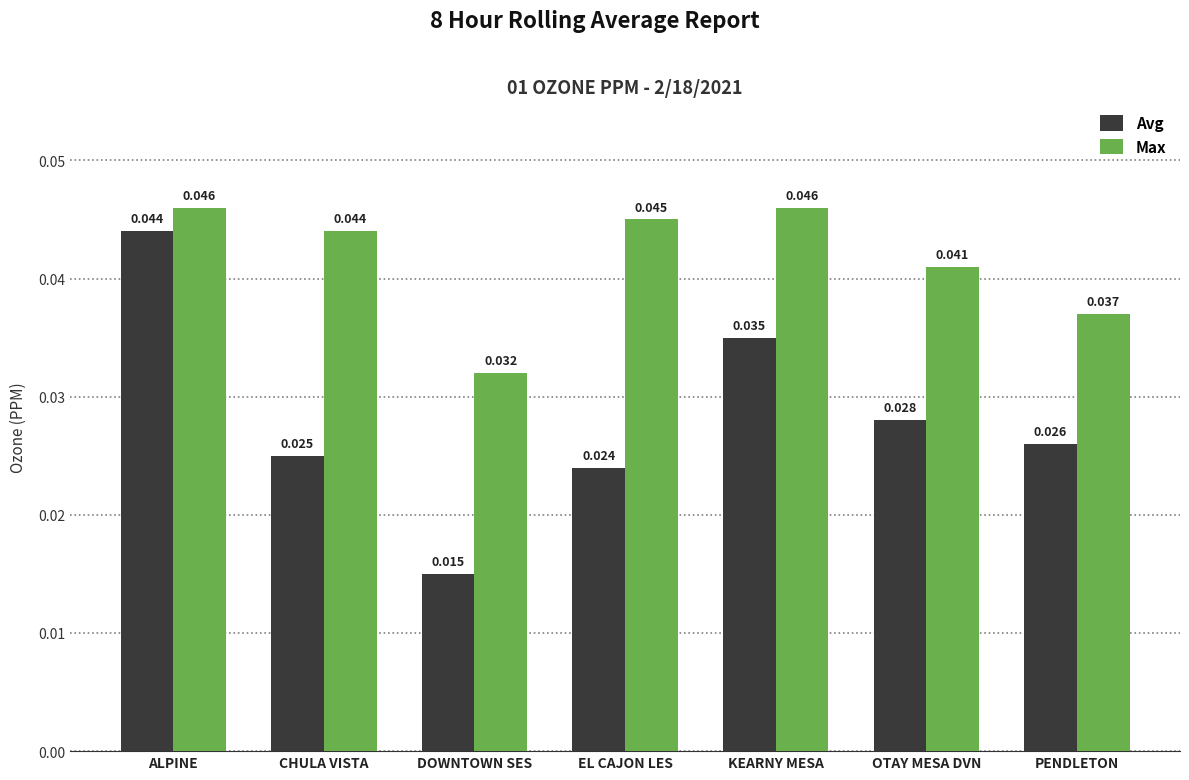

Rank the series at PENDLETON from lowest to highest value.

Avg, Max